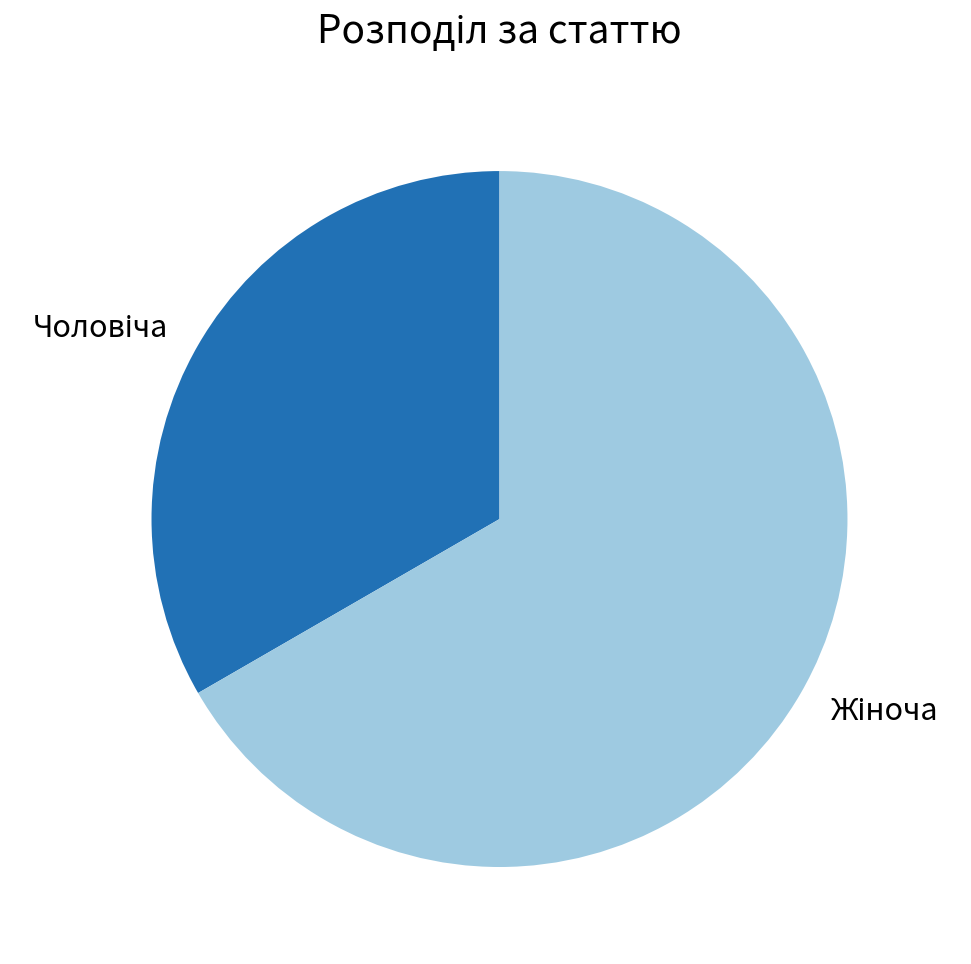

Does any single category account for the majority?

Yes